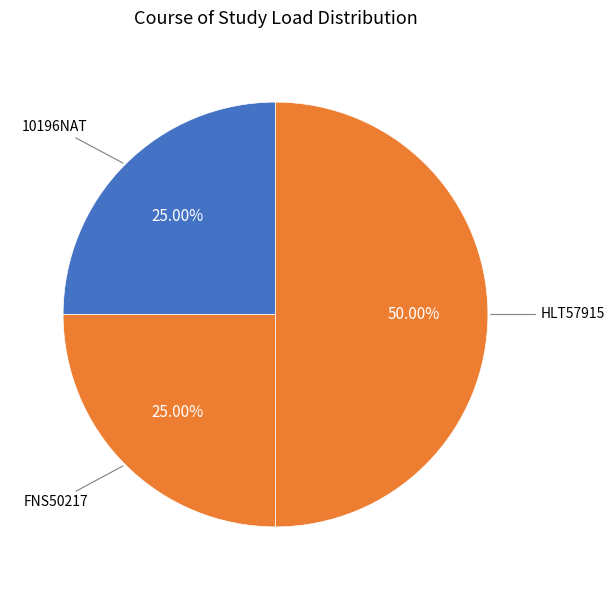

To the nearest percent, what percentage of the pie is HLT57915?

50%